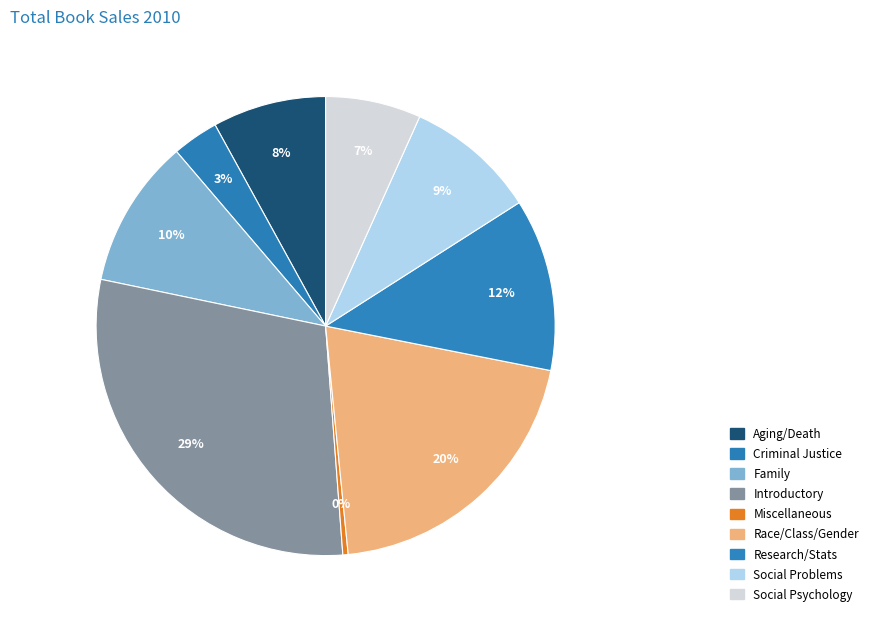

Count the number of slices in the pie.

9